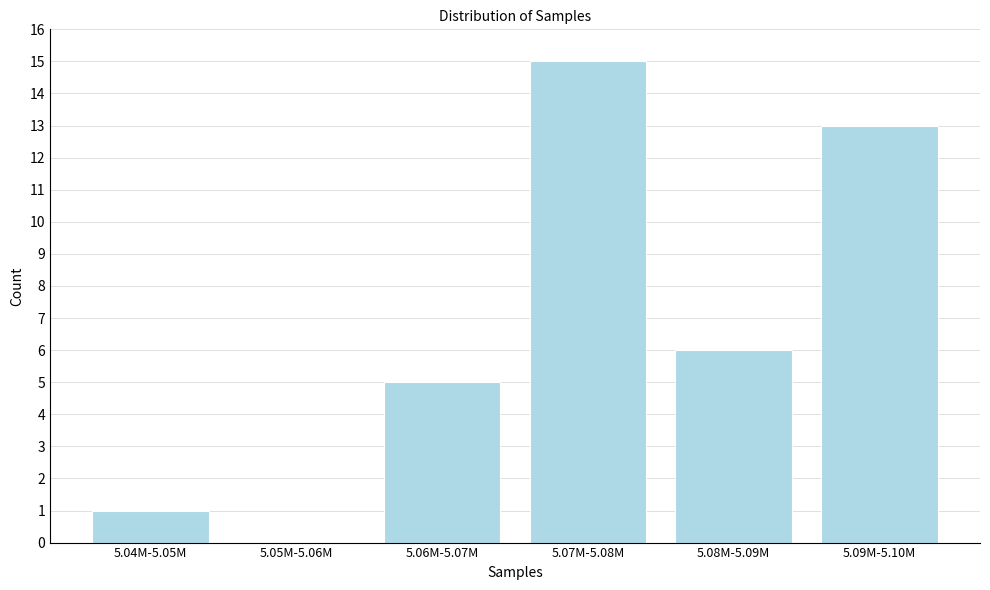

Reading left to right, transcribe all the data shown in this chart.

5.04M-5.05M=1	5.05M-5.06M=0	5.06M-5.07M=5	5.07M-5.08M=15	5.08M-5.09M=6	5.09M-5.10M=13